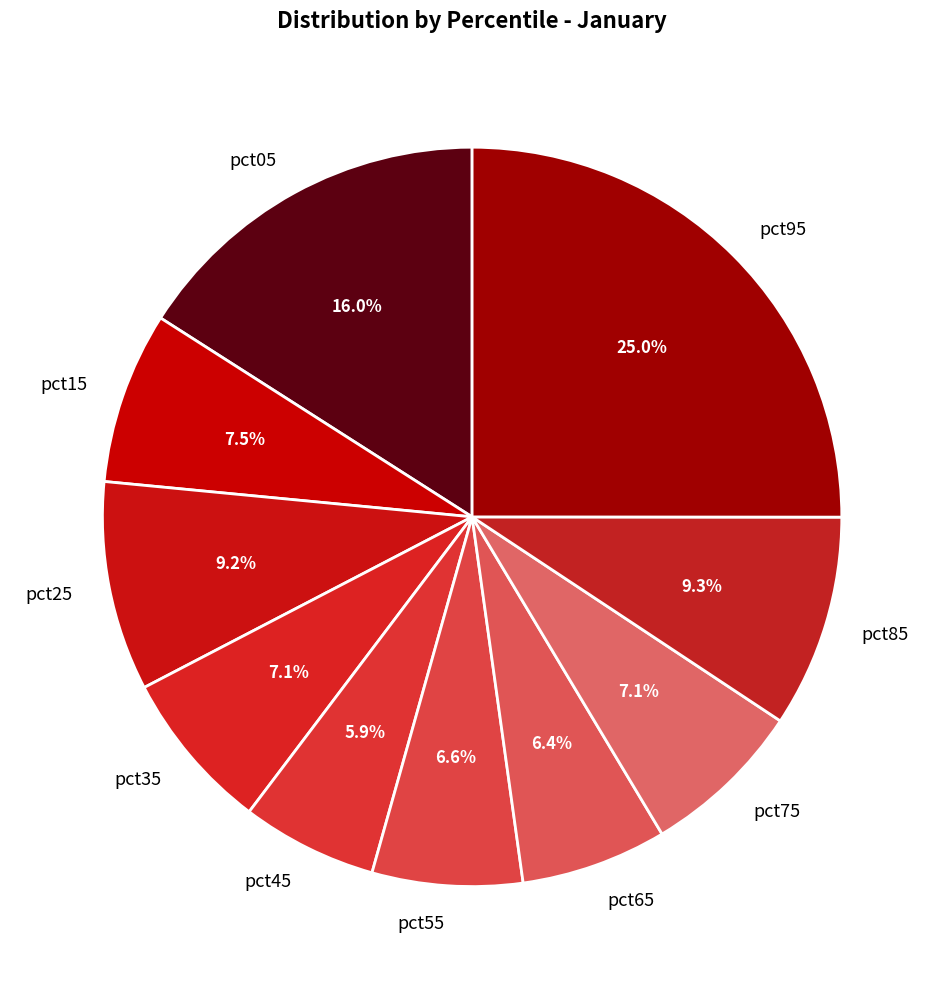

Which slice is the largest?

pct95